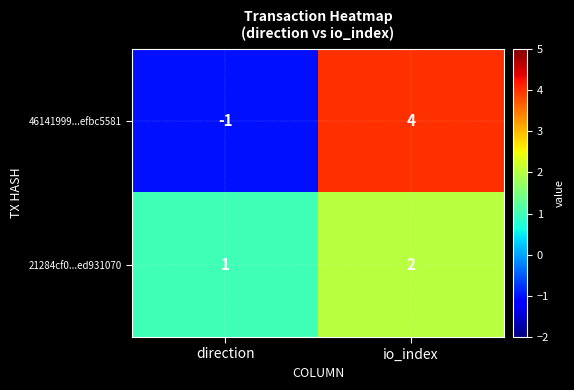

What is the sum of all 21284cf0...ed931070 values?

3